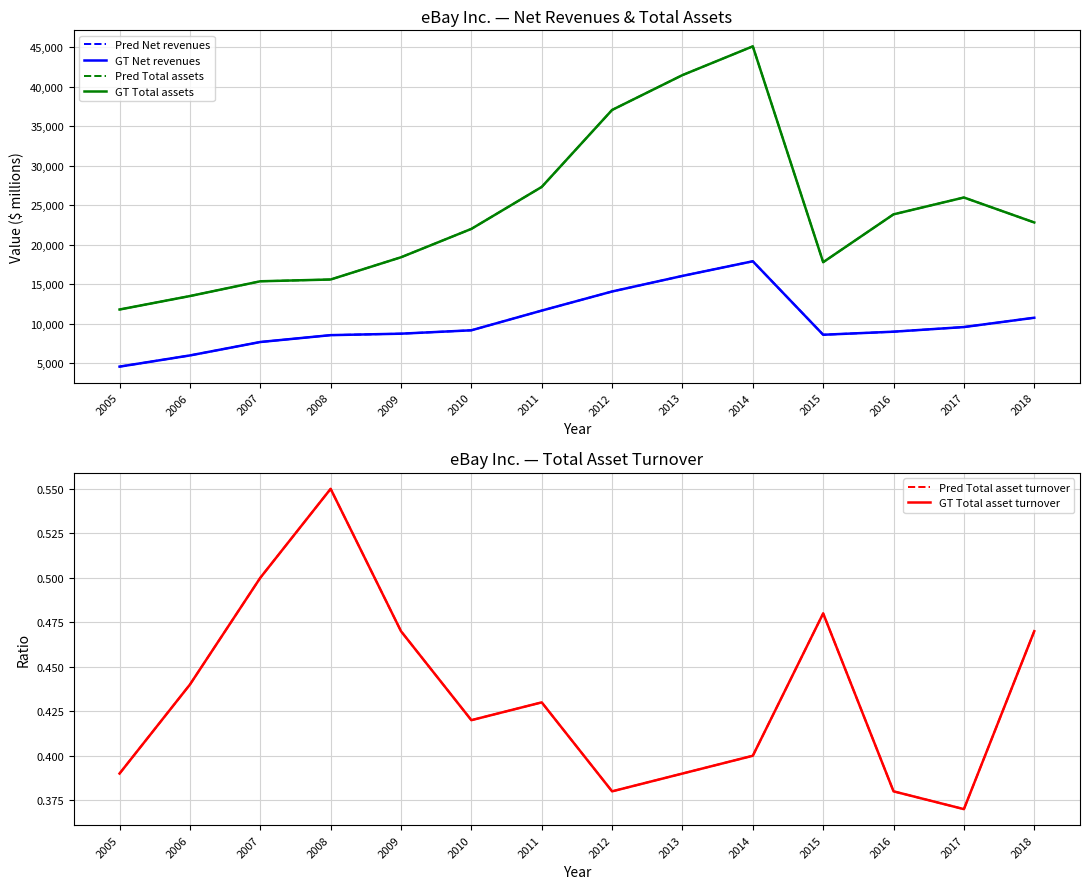

Which has a higher value, 2006 or 2013?

2013